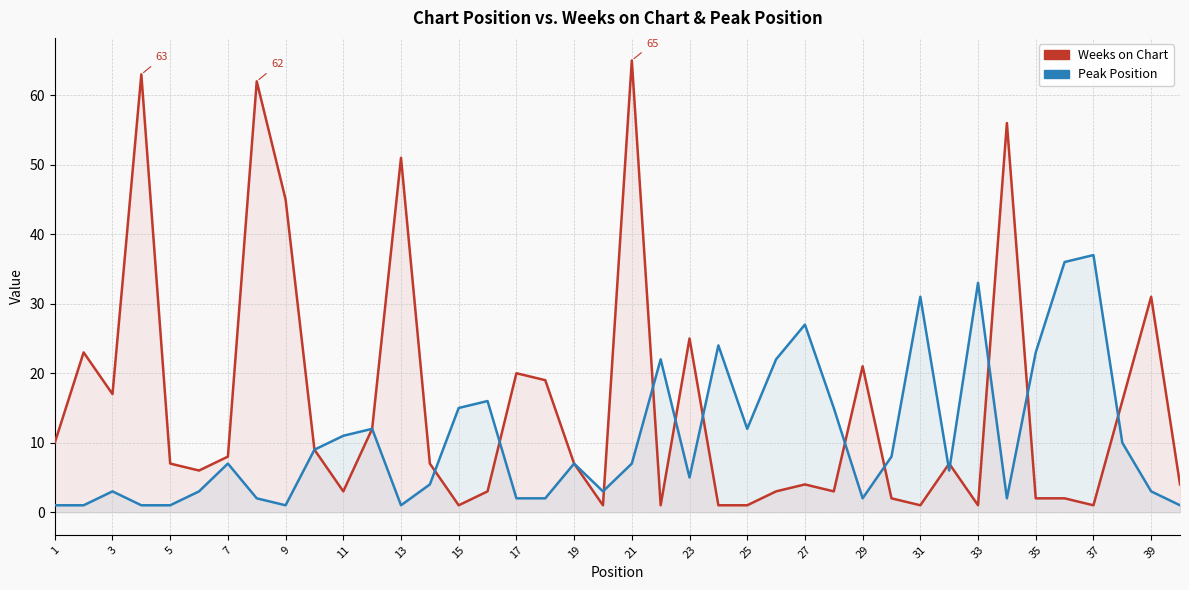

In Weeks on Chart, how many points are lower than both neighbors (excluding endpoints)?

10